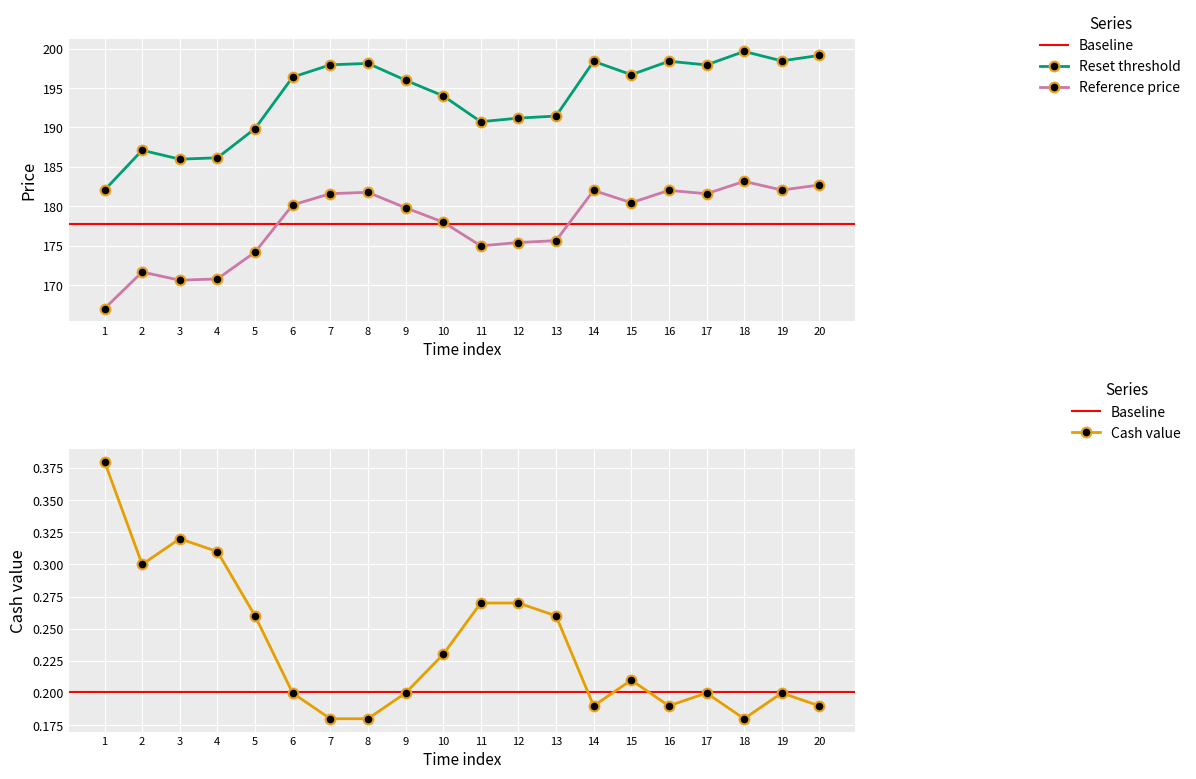

Rank the series by their maximum value, from lowest to highest.

Cash value, Reference price, Reset threshold